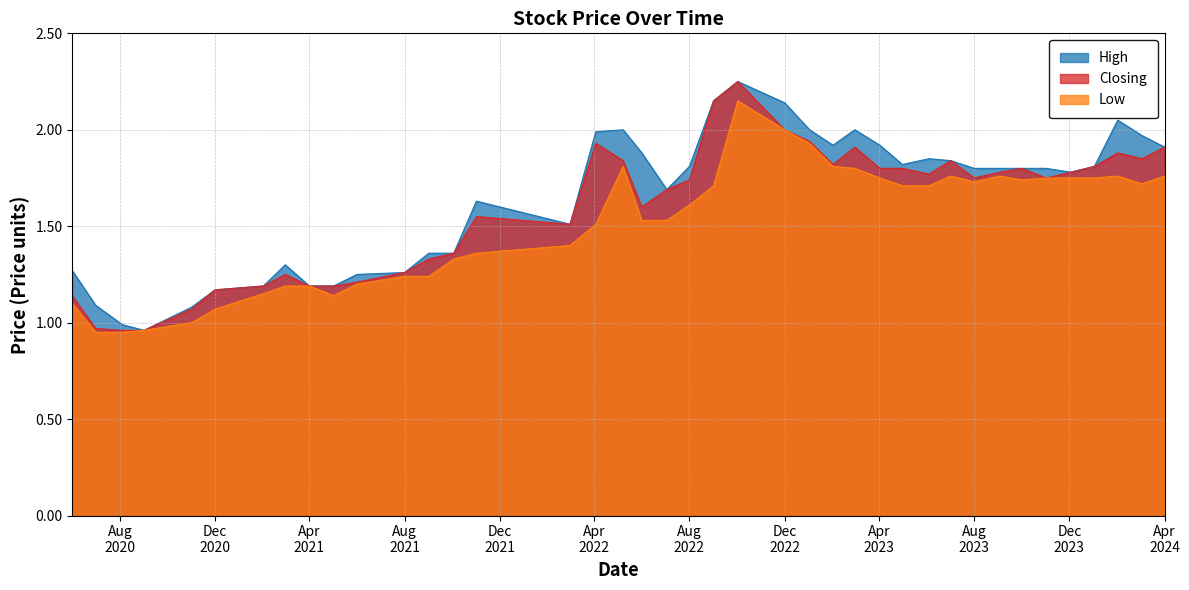

What is the sum of the Closing values at 36 and 1?

2.8